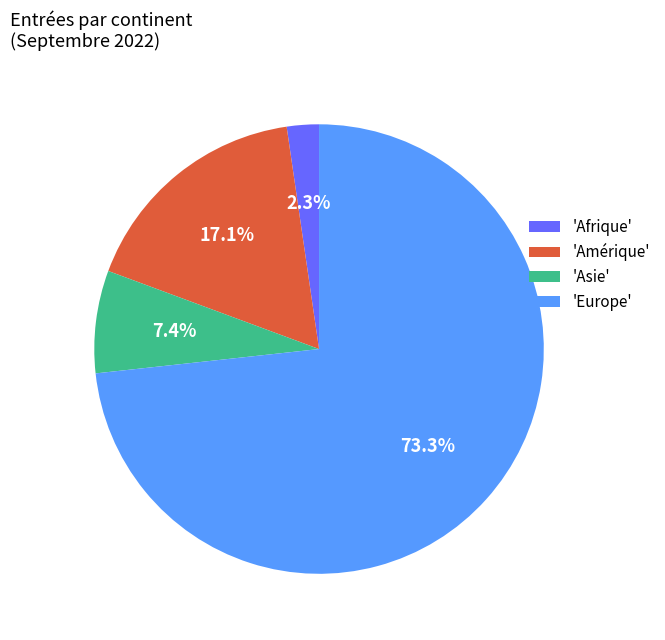

Does any single category account for the majority?

Yes